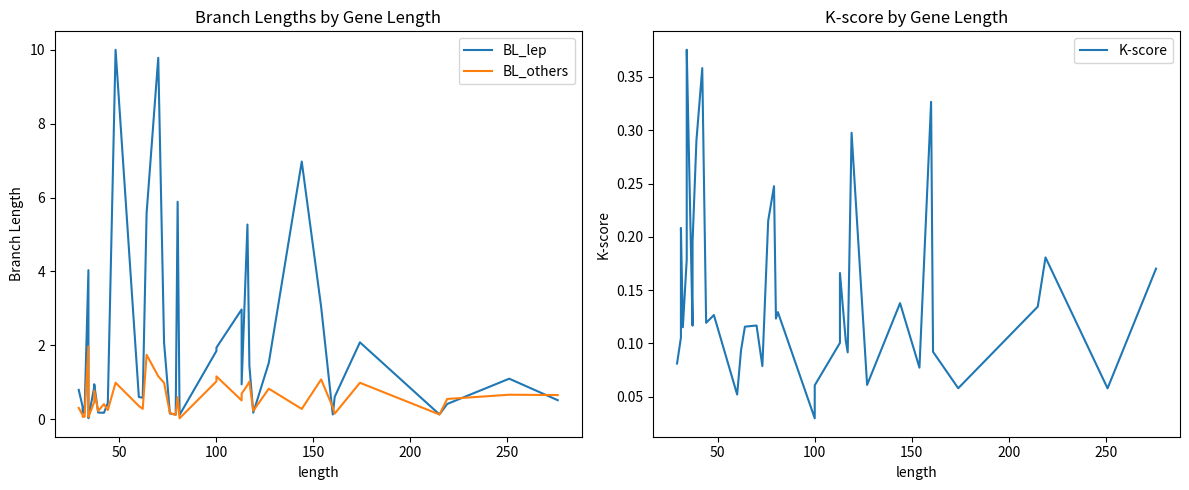

What is the value of the BL_lep point at the 17th from the left?

9.8